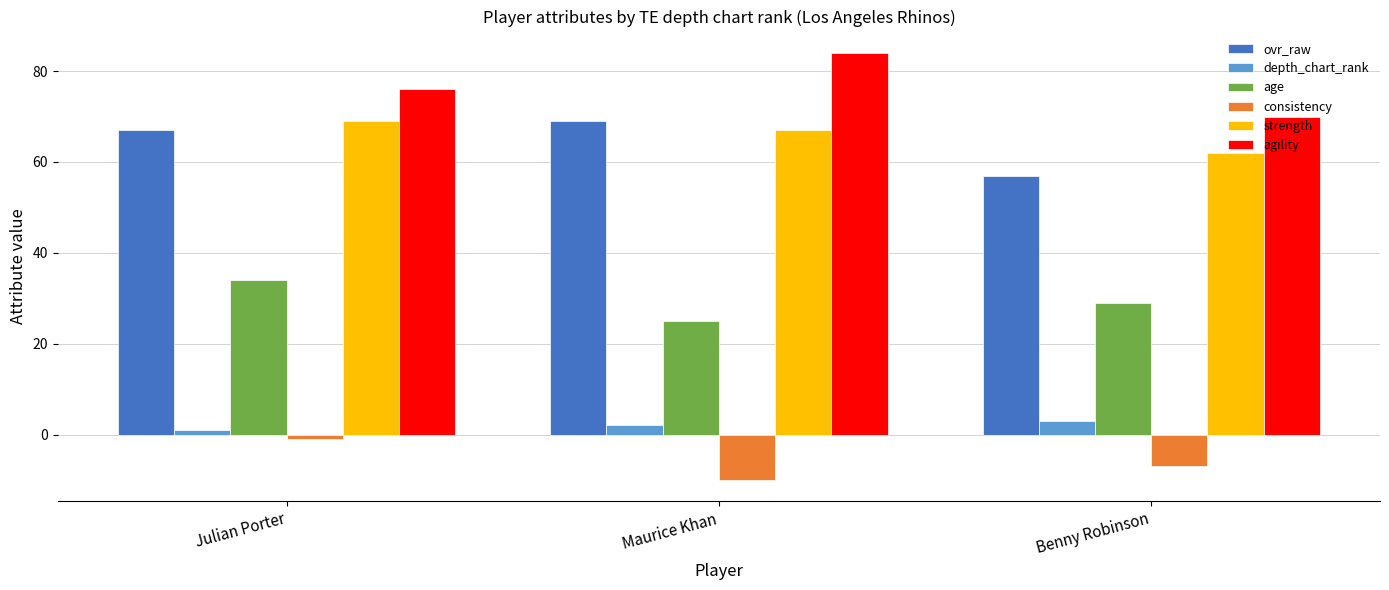

How many groups of bars are there?

3